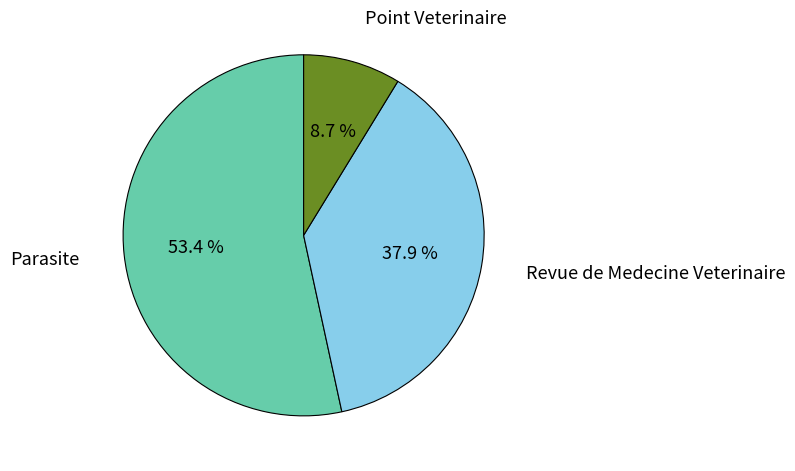

Does Point Veterinaire represent more than half of the total?

No